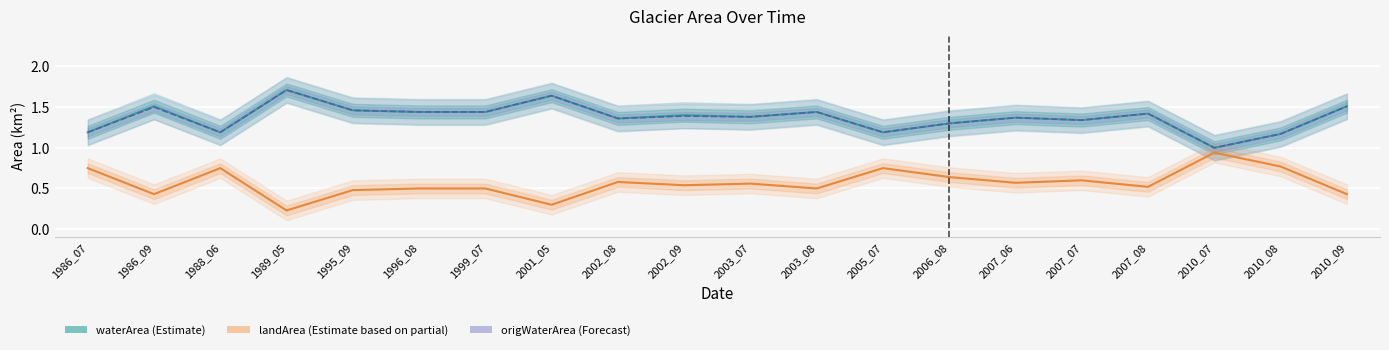

At how many categories does at least one series exceed 0?

20